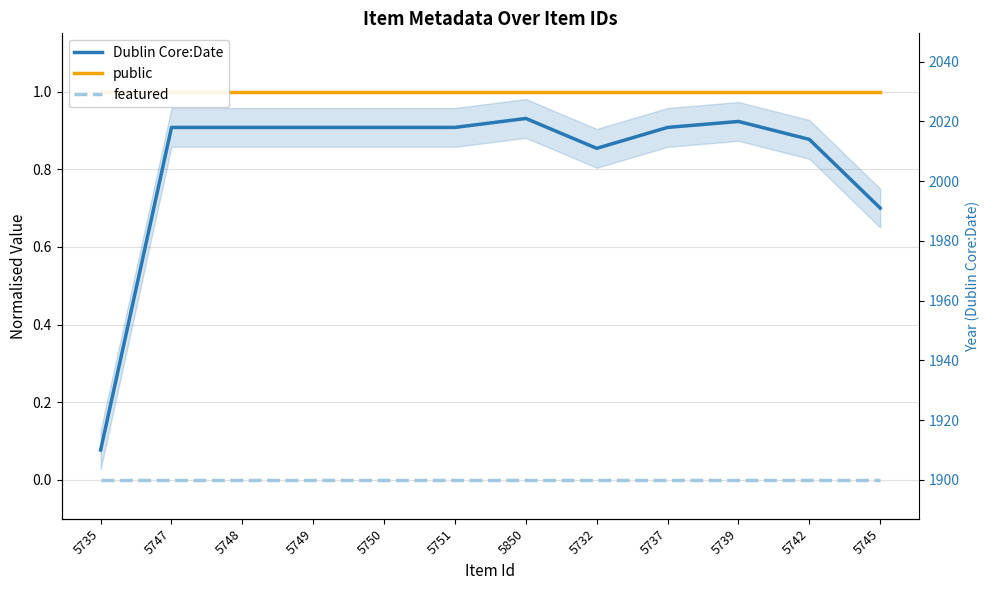

Reading left to right, list all the values displayed in this chart.

Dublin Core:Date: 0.1	0.9	0.9	0.9	0.9	0.9	0.9	0.9	0.9	0.9	0.9	0.7
public: 1.0	1.0	1.0	1.0	1.0	1.0	1.0	1.0	1.0	1.0	1.0	1.0
featured: 0.0	0.0	0.0	0.0	0.0	0.0	0.0	0.0	0.0	0.0	0.0	0.0